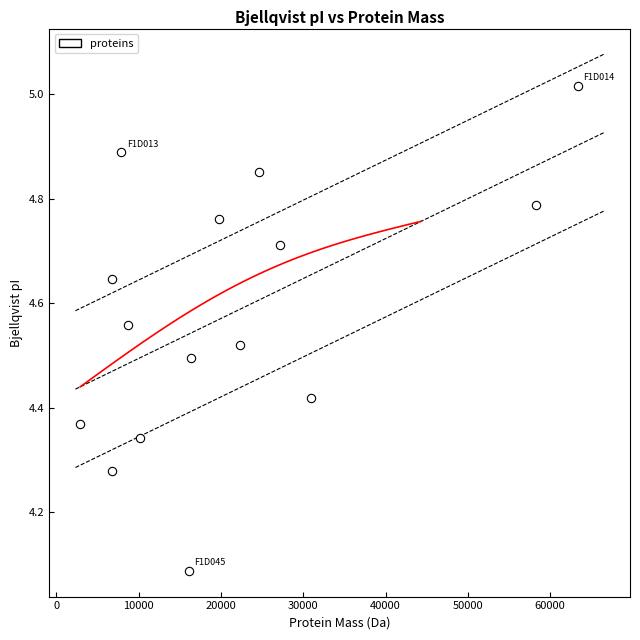

What is the range of Y values (max minus min)?

0.9